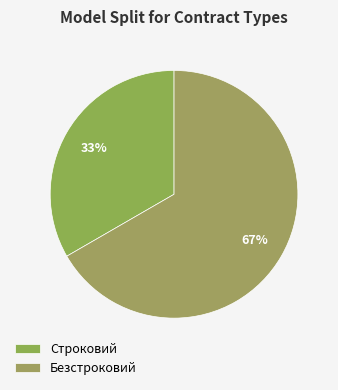

To the nearest percent, what percentage of the pie is Безстроковий?

67%